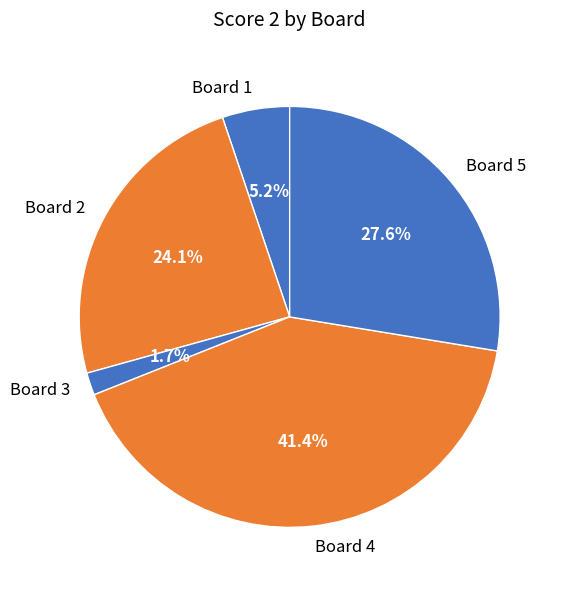

Does any single category account for the majority?

No